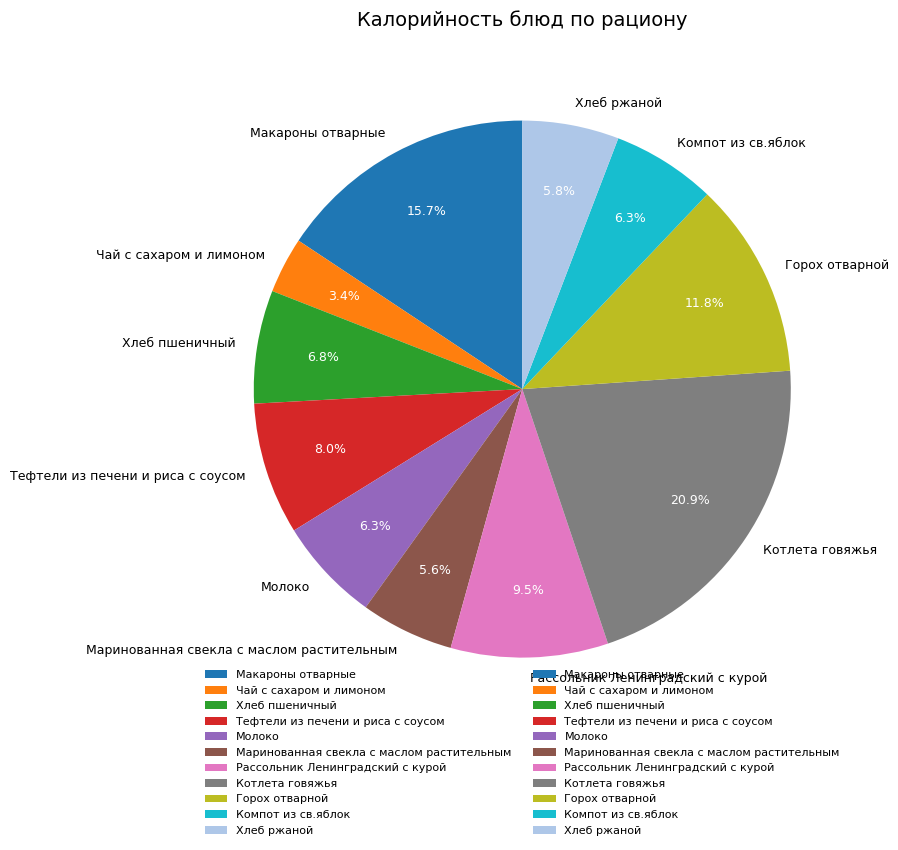

What portion of the pie excludes Тефтели из печени и риса с соусом?

92.0%